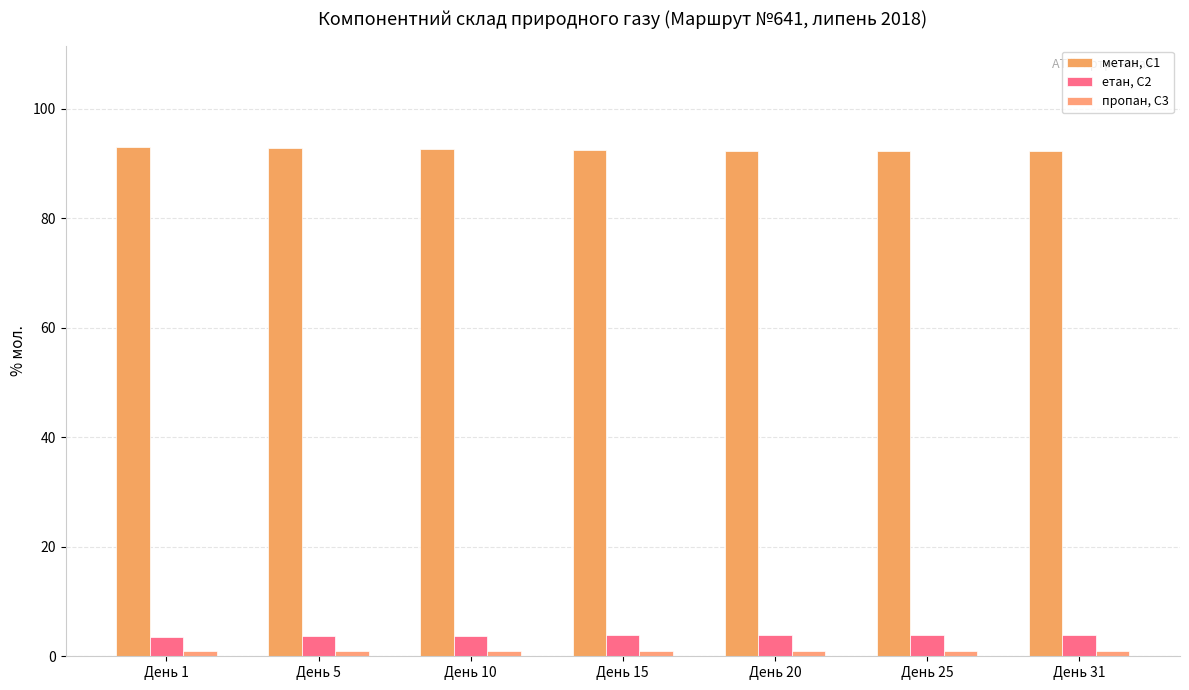

Count the number of categories in the chart.

7